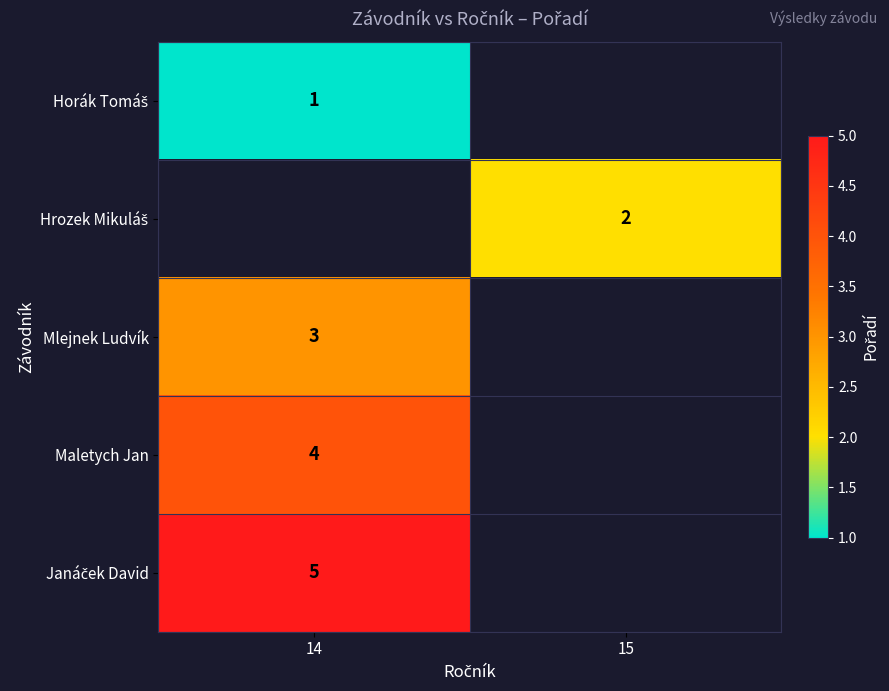

The Mlejnek Ludvík series shows 2 at 14. True or false?

False